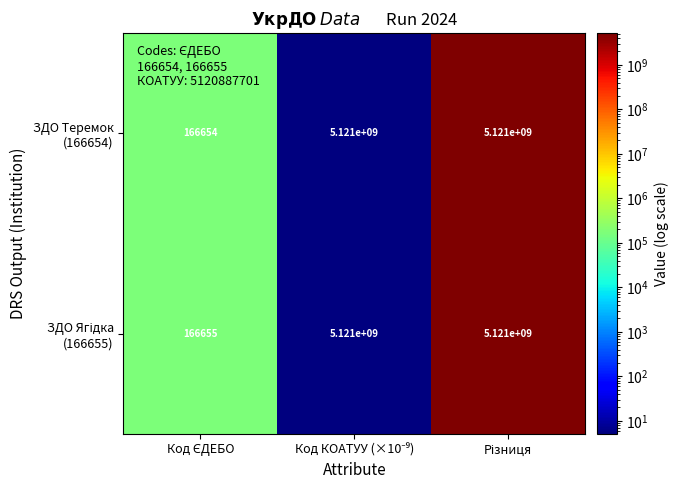

How many data points does each series have?

3